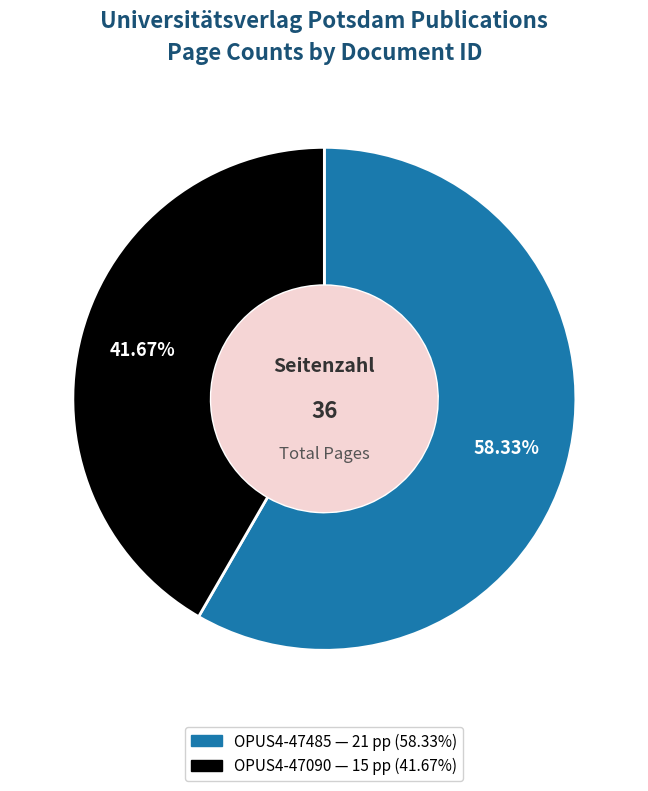

Approximately how many times larger is the value at OPUS4-47485 compared to OPUS4-47090?

1.4